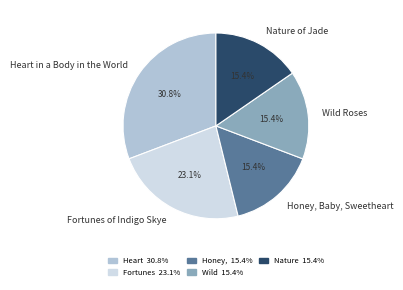

Is Wild Roses the majority of the pie?

No